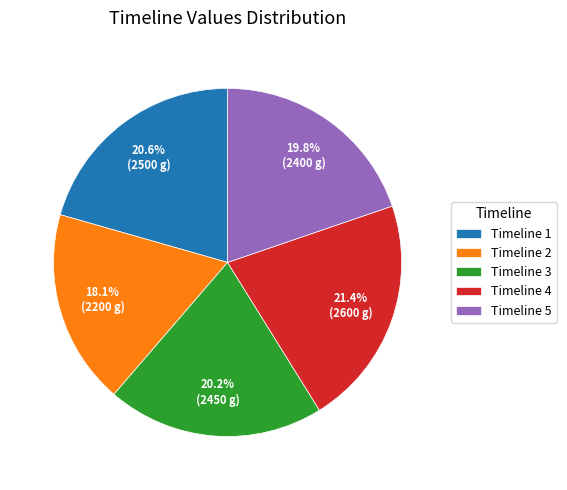

Does any single category account for the majority?

No